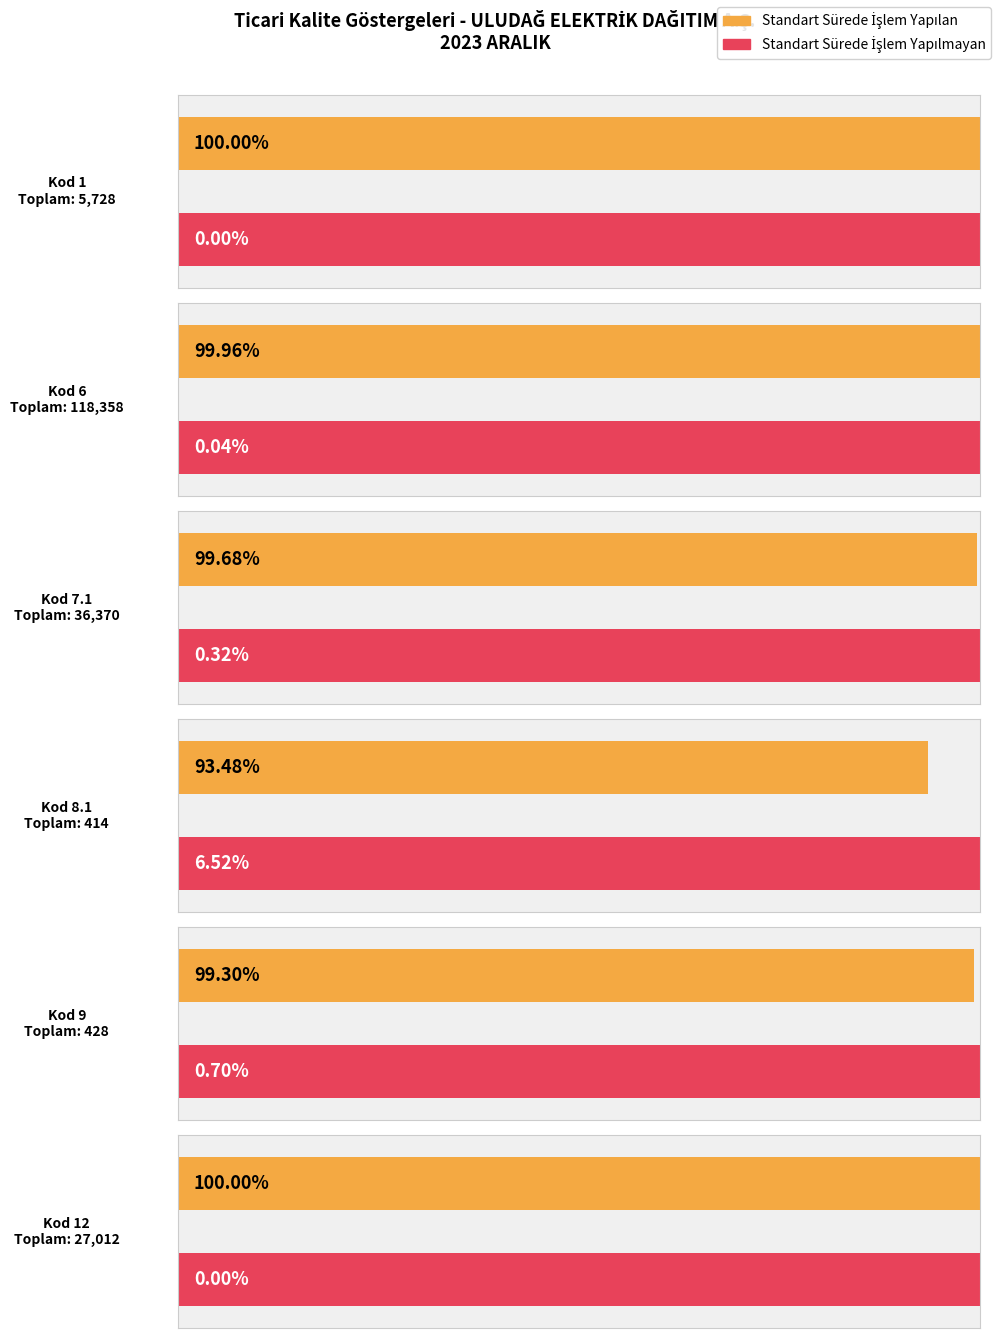

The TOPLAM BAŞVURU SAYISI (A) series shows 68539 at 3.1. True or false?

False